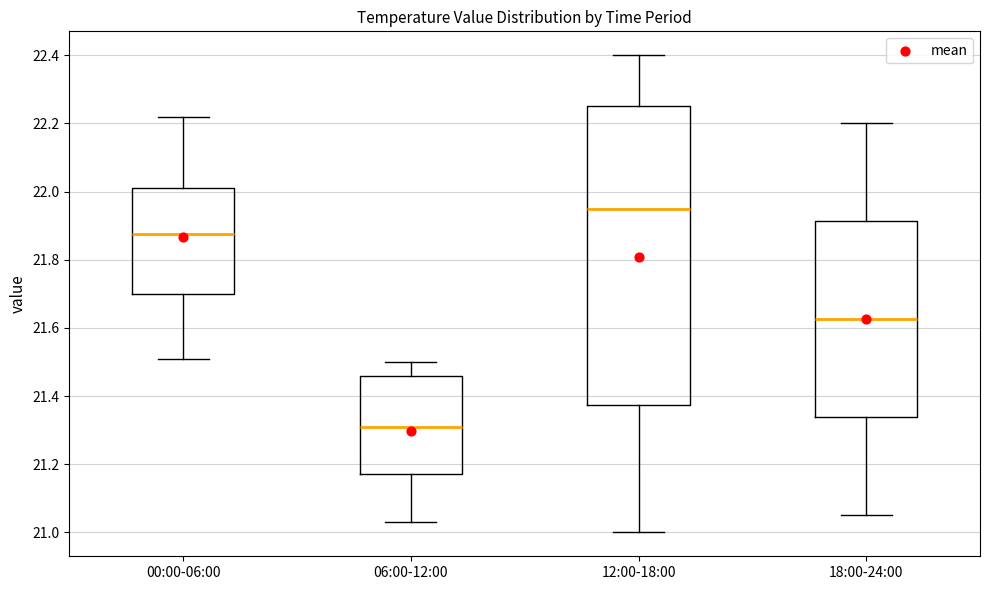

Which box's median line is the highest?

12:00-18:00